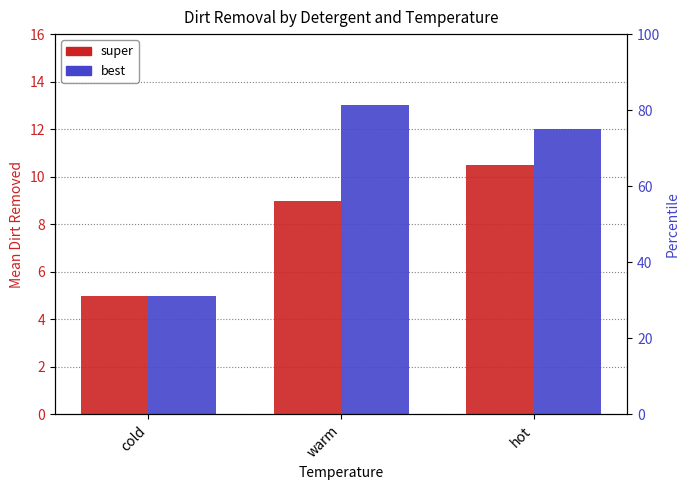

At which label is best closest to 9?

hot